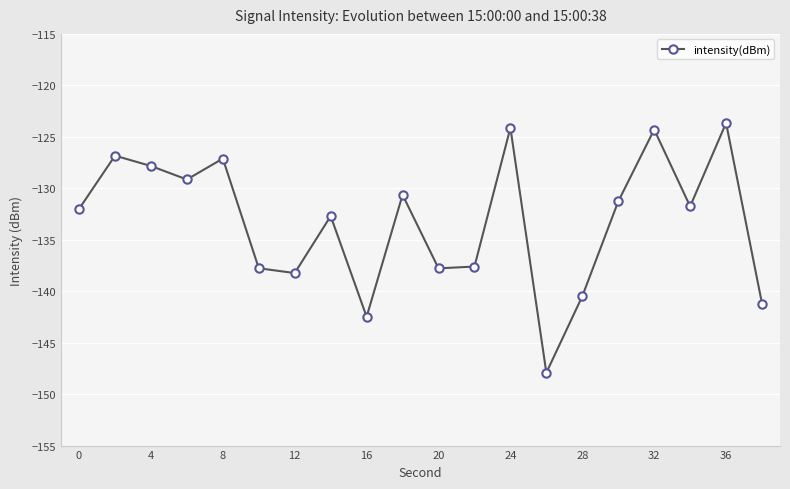

What is the value of the 4th point from the left?

-129.1